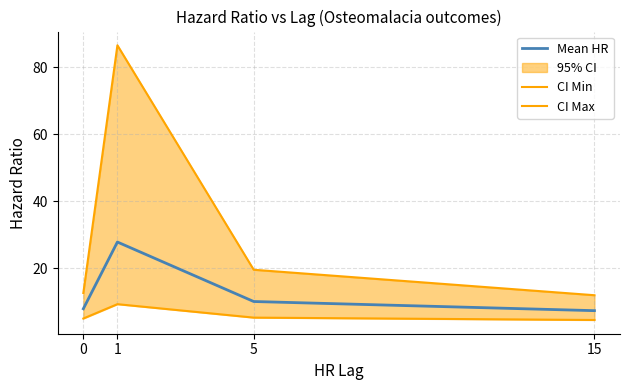

True or false: CI Min and Mean HR cross at least once.

False